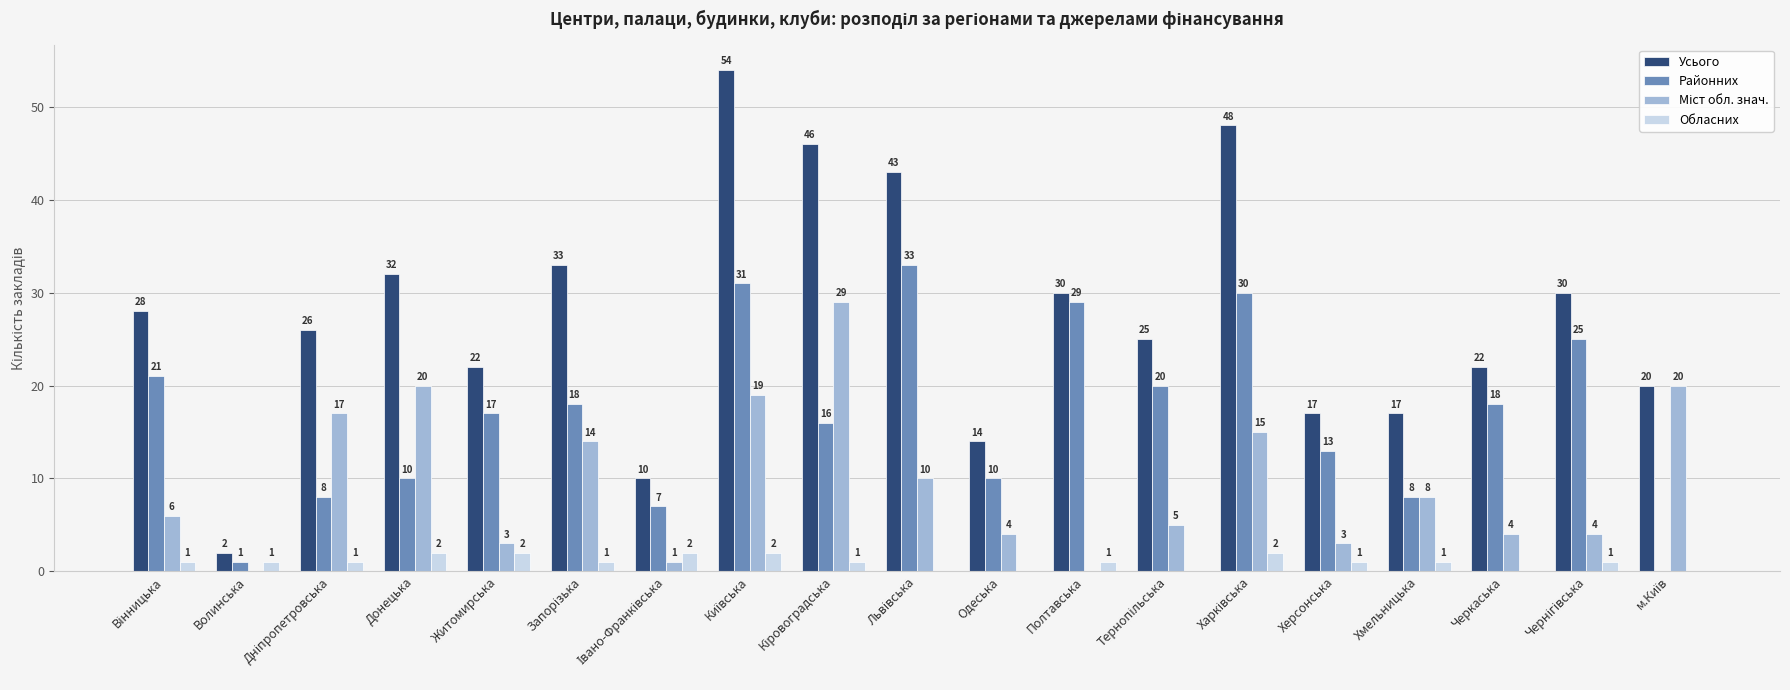

What is the sum of all Районних values?

315